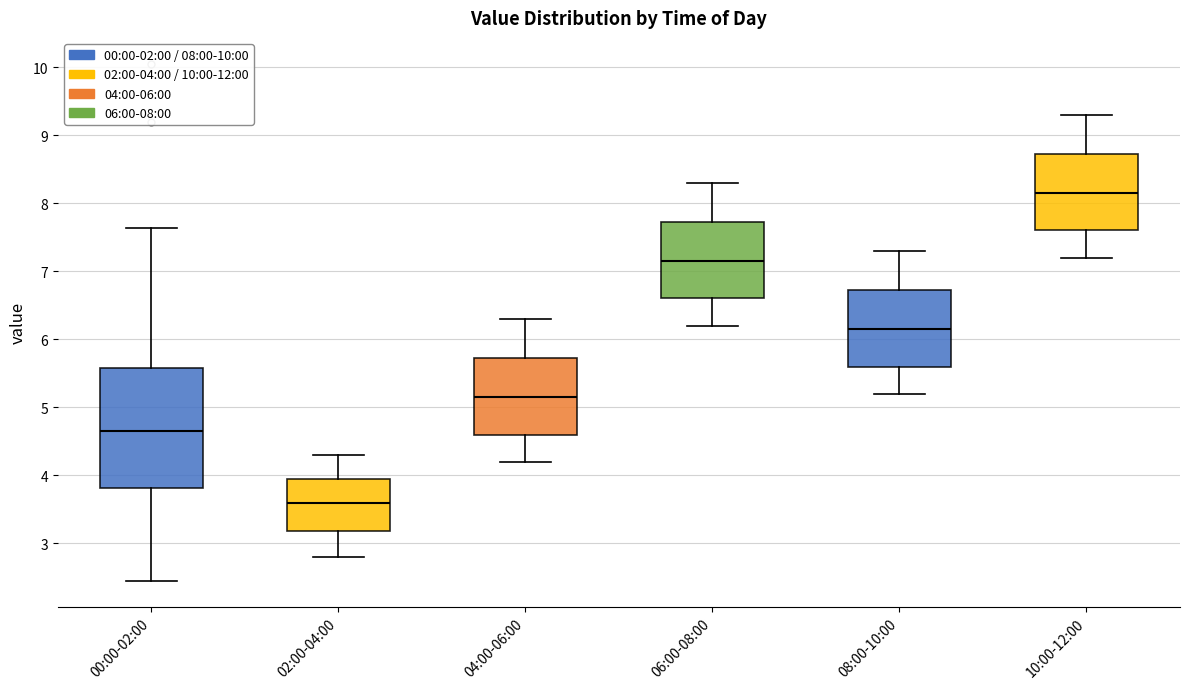

Reading left to right, transcribe this box plot: for each box, give where its median line is, the range the box spans, and where its two whiskers end, as read against the y-axis. The values are not printed on the chart, so give them approximately, as read against the axis.

00:00-02:00: median 4.7, box 3.8 to 5.6, whiskers 2.5 to 7.6
02:00-04:00: median 3.6, box 3.2 to 4.0, whiskers 2.8 to 4.3
04:00-06:00: median 5.2, box 4.6 to 5.7, whiskers 4.2 to 6.3
06:00-08:00: median 7.2, box 6.6 to 7.7, whiskers 6.2 to 8.3
08:00-10:00: median 6.2, box 5.6 to 6.7, whiskers 5.2 to 7.3
10:00-12:00: median 8.2, box 7.6 to 8.7, whiskers 7.2 to 9.3